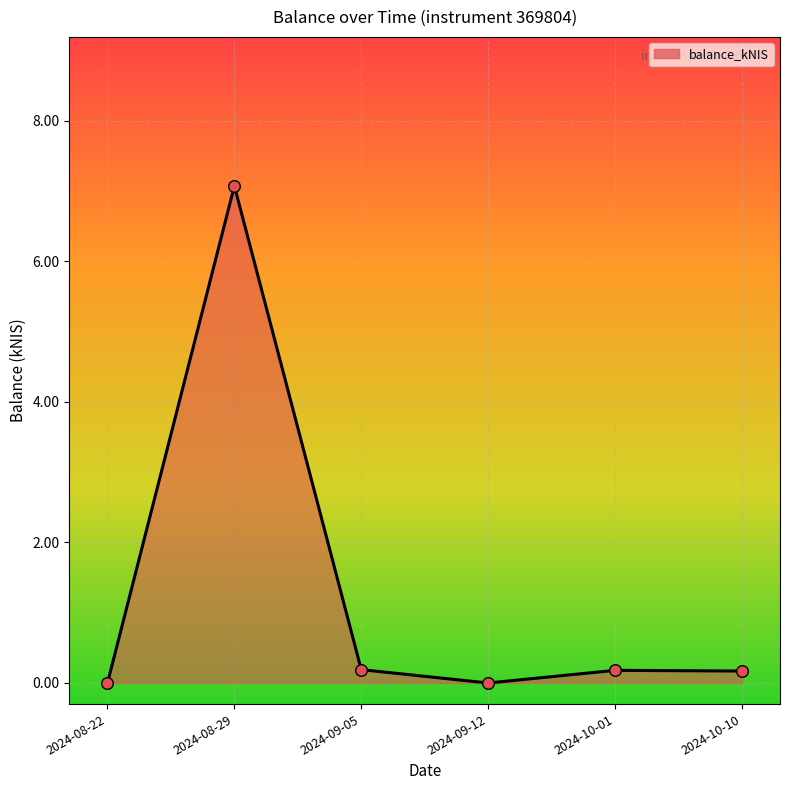

What is the change in value from 2024-08-22 to 2024-09-05?

+0.2